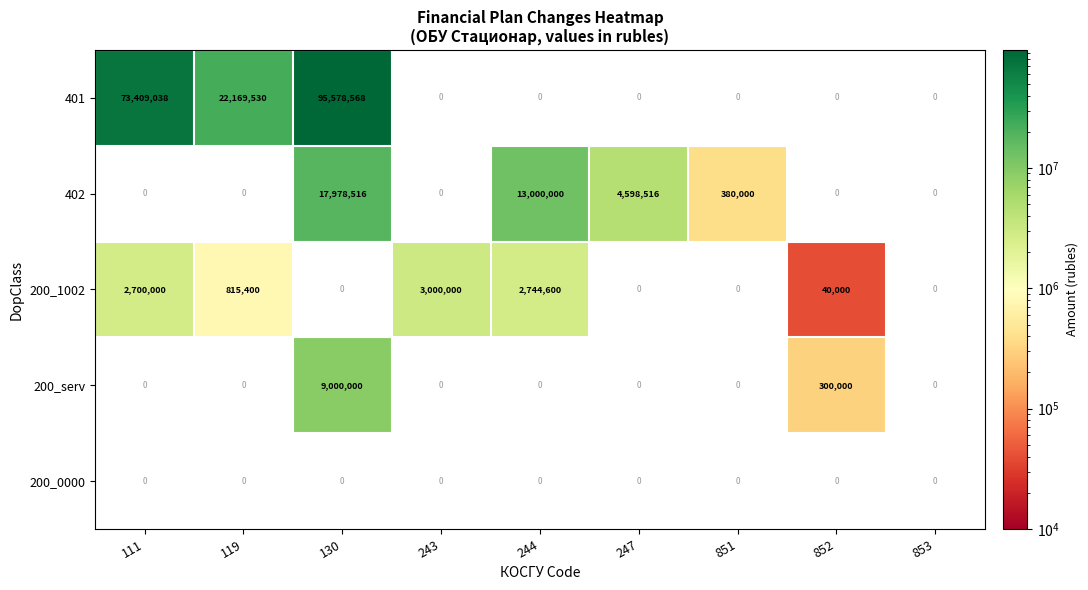

The value of 402 at 111 is 0. True or false?

True